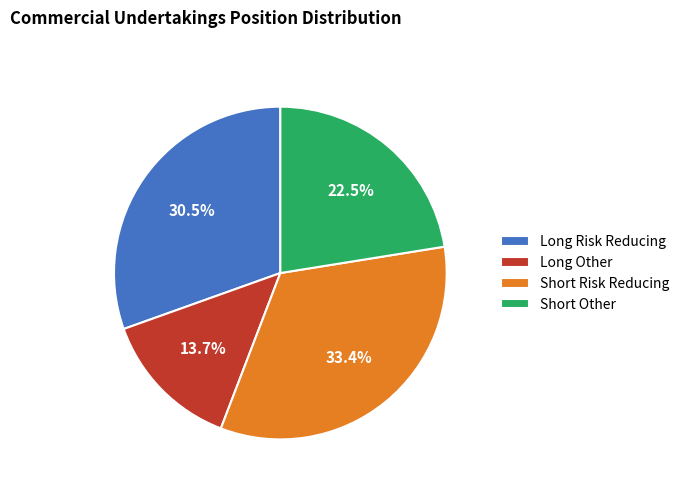

Does any single category account for the majority?

No